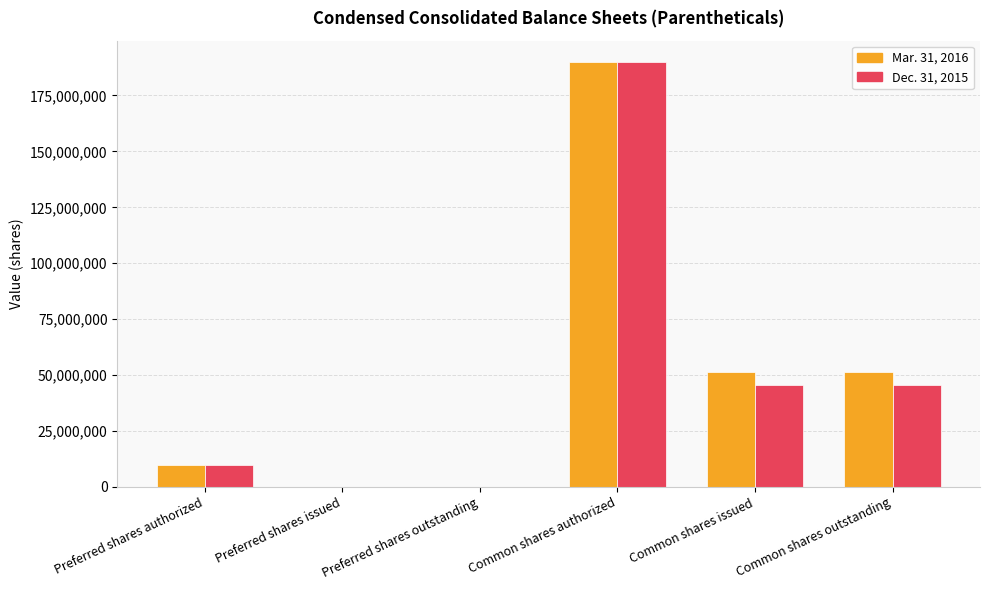

Which label corresponds to the largest value in the chart?

Common shares authorized